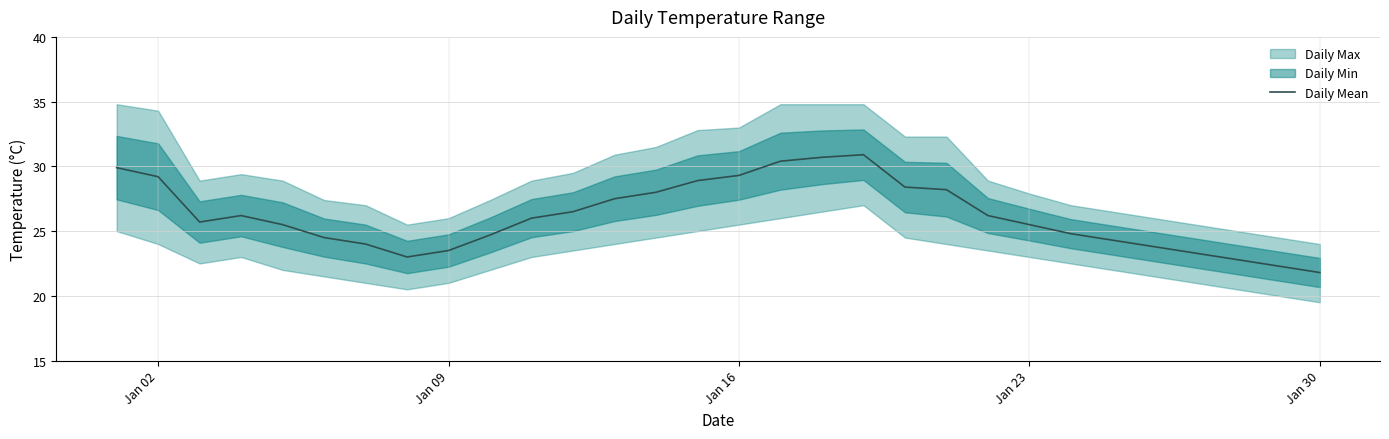

What is the lowest value of the Daily Mean series?

21.8